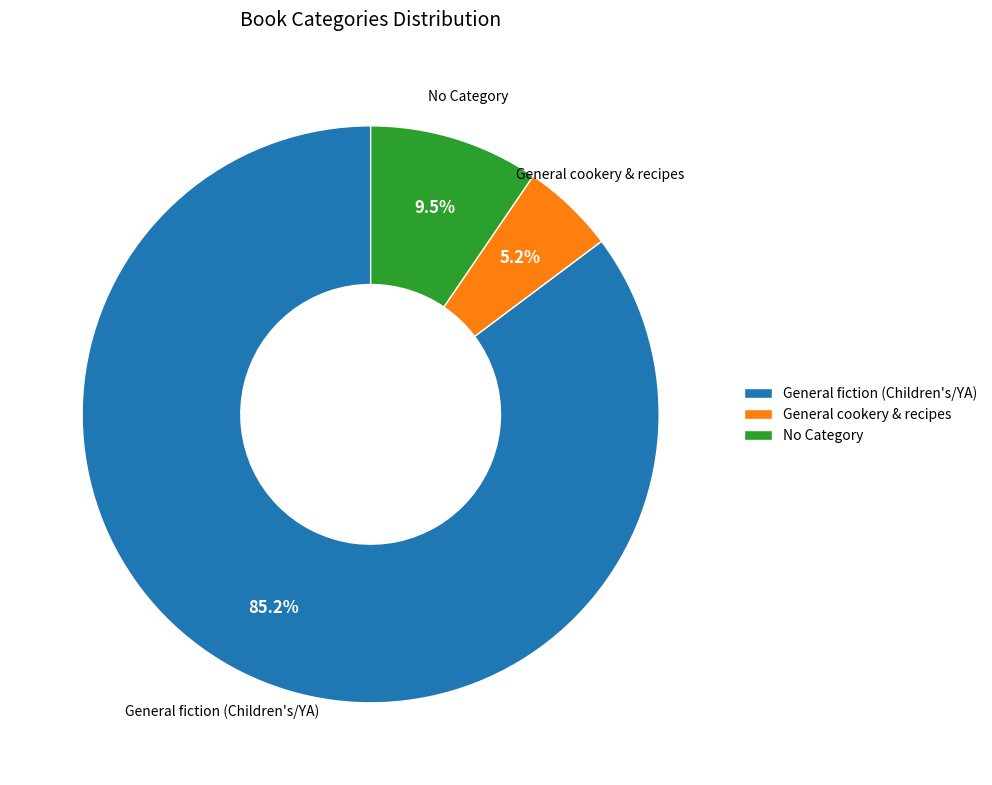

Rank the categories by value from lowest to highest.

General cookery & recipes, No Category, General fiction (Children's/YA)